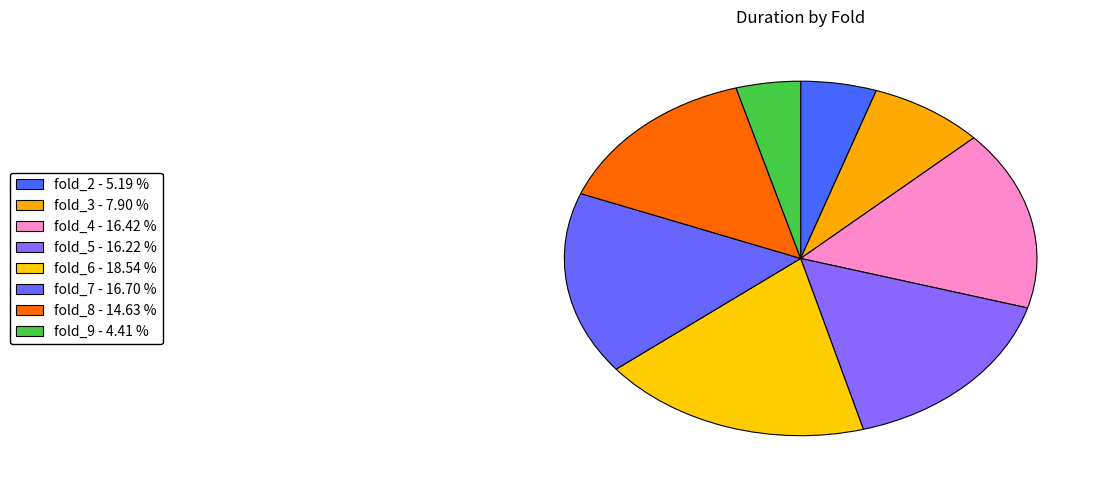

Count the number of slices in the pie.

8